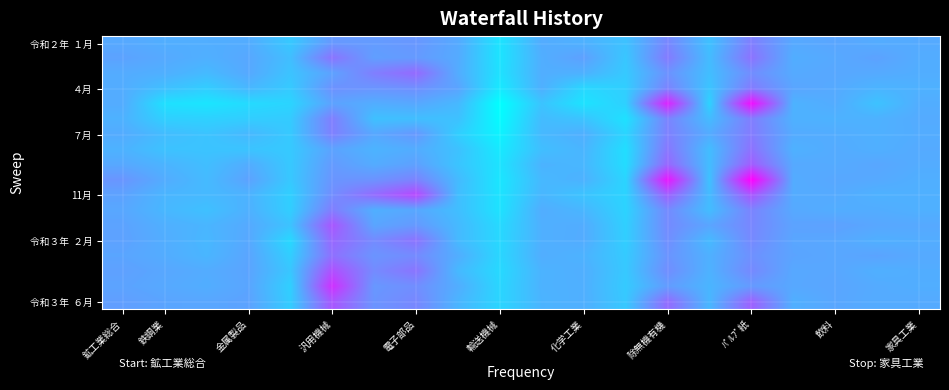

Which label corresponds to the smallest value in the chart?

輸送機械